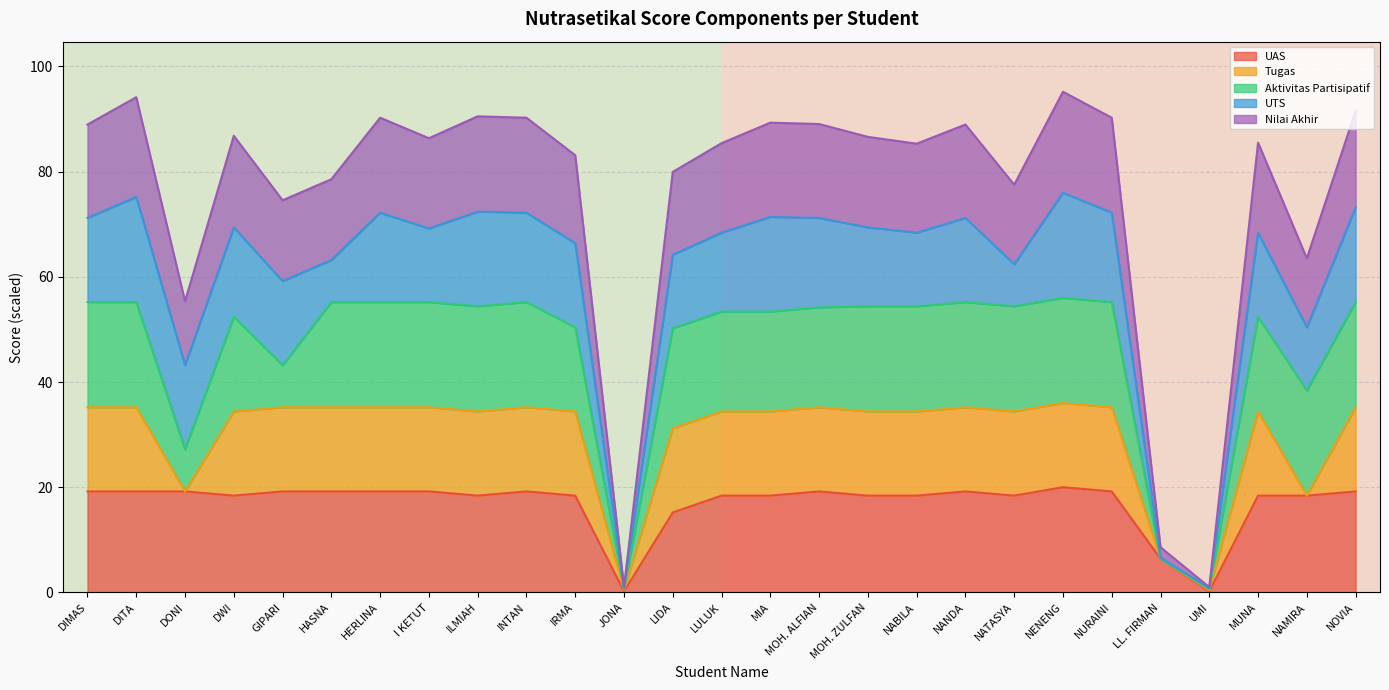

Read the UAS value at MOH. ZULFAN.

18.4